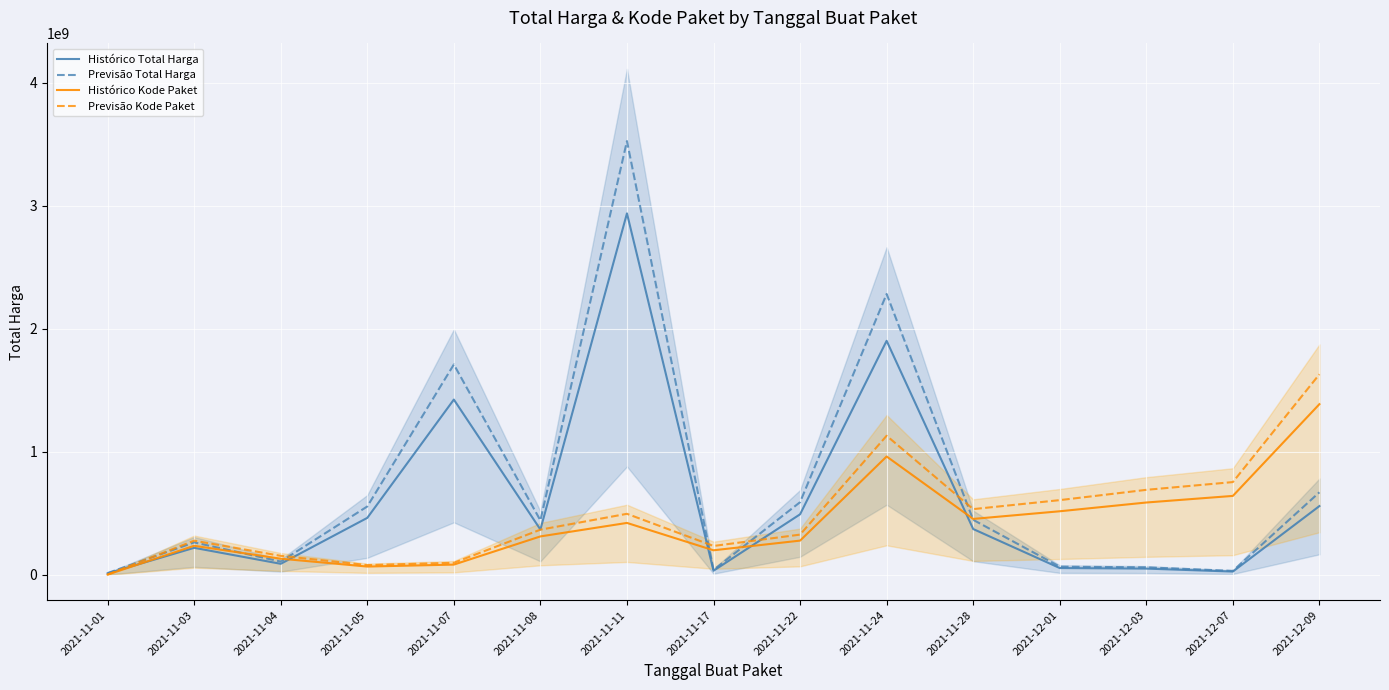

How many lines are shown in the chart?

4